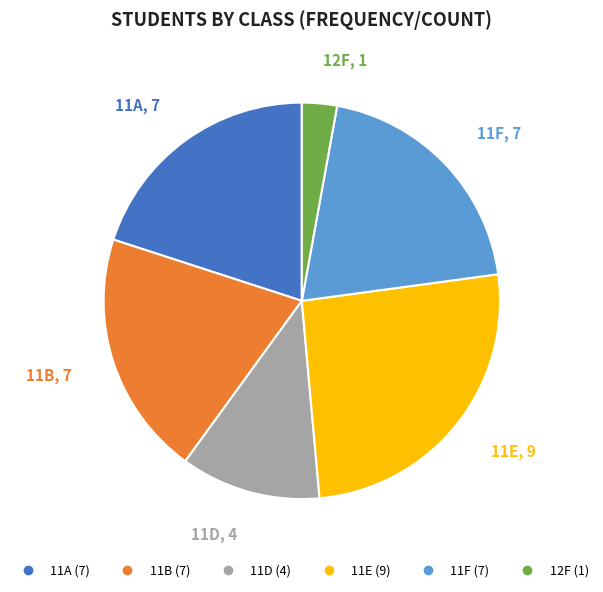

Is it true that 11E is 26% of the pie?

True